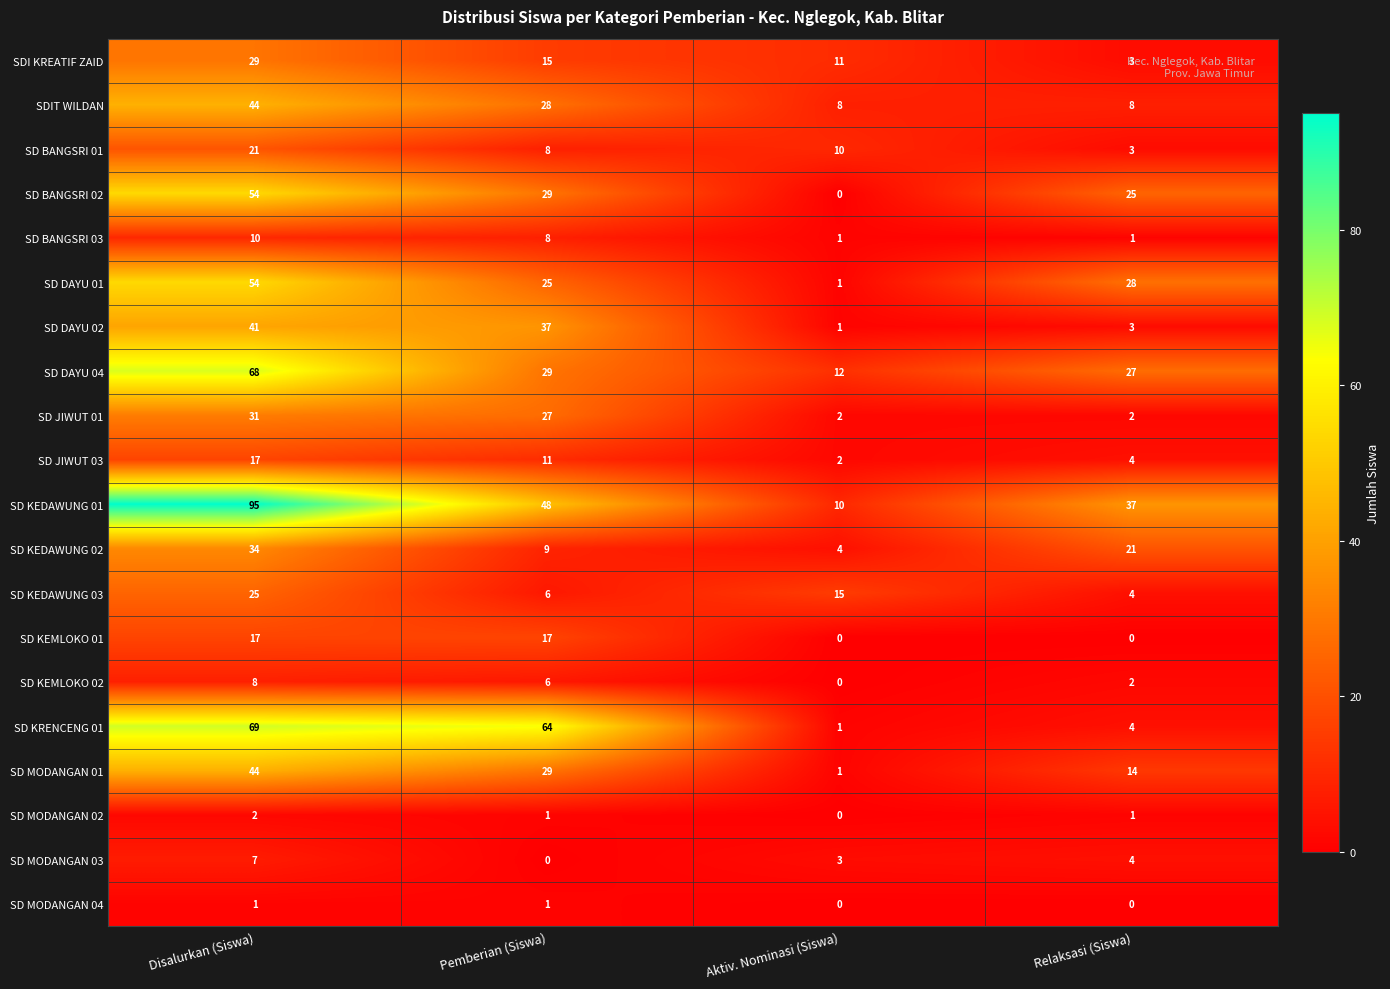

What is the greatest value displayed?

95